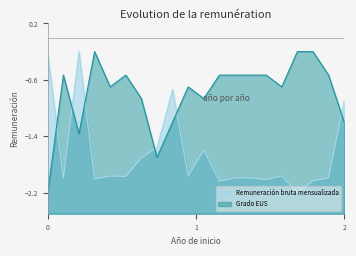

At which label does Remuneración bruta mensualizada reach its peak?

1993